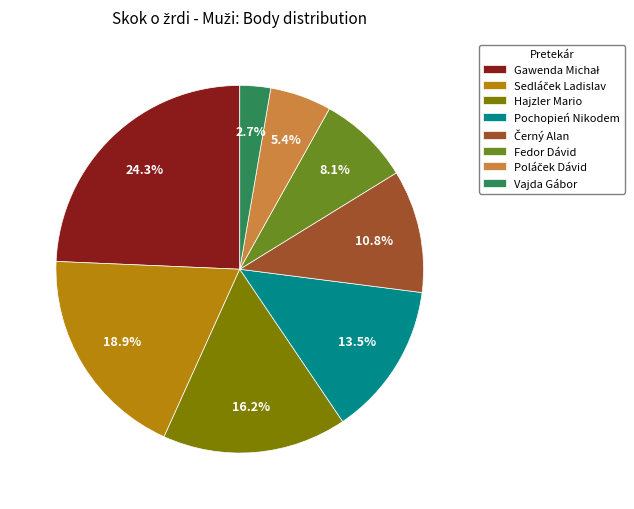

Combined, what portion of the pie is Hajzler Mario and Vajda Gábor?

18.9%